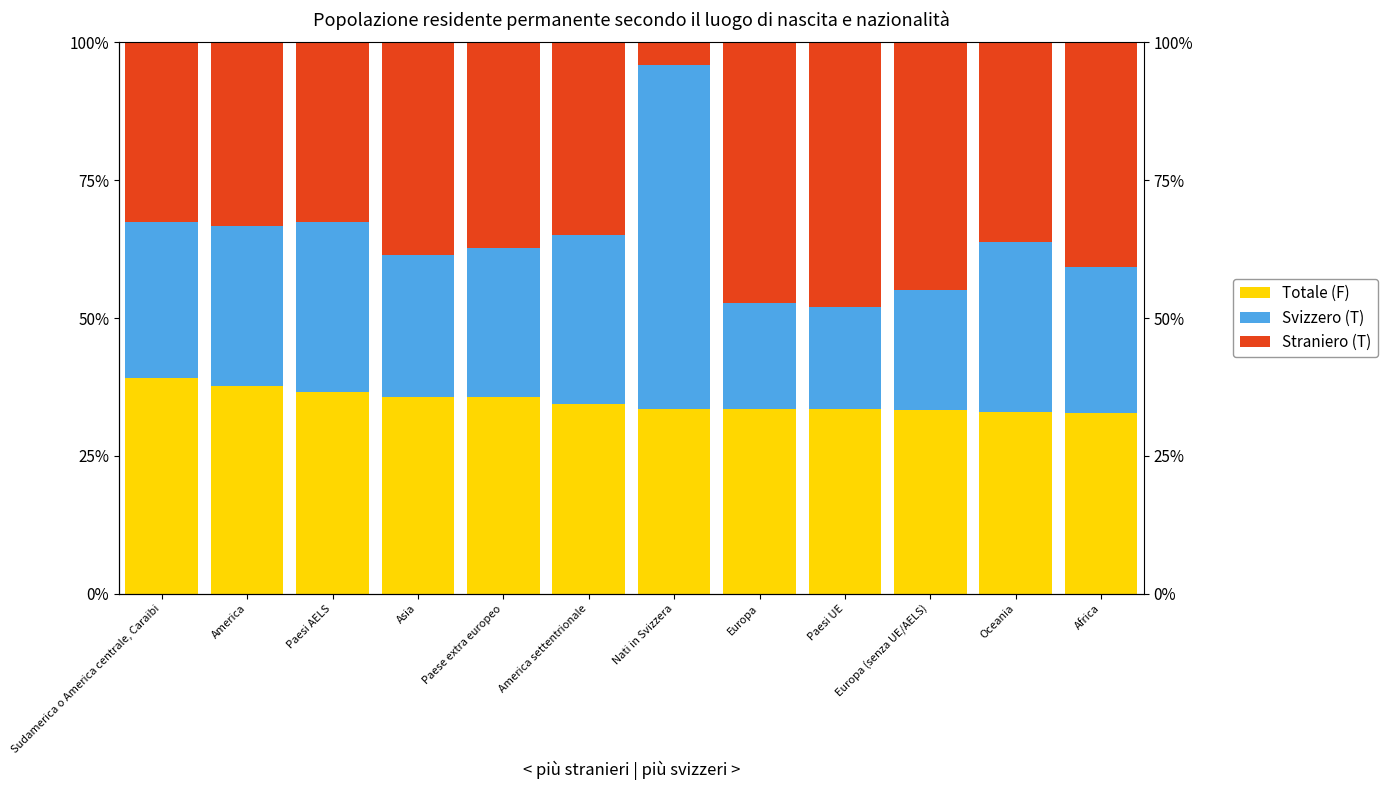

Read the Straniero (T) value at Paesi AELS.

32.6